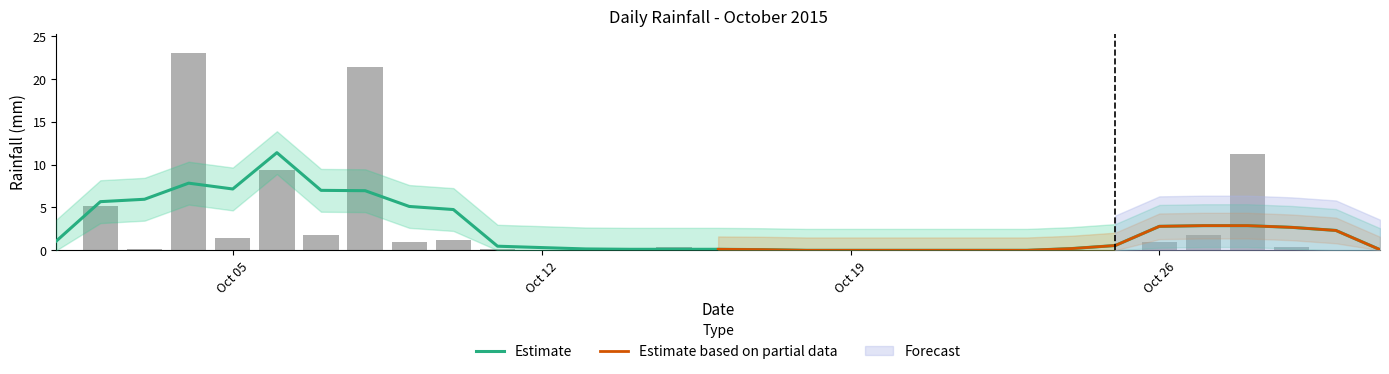

Which has a higher value, 2015-10-28 or 2015-10-16?

2015-10-28